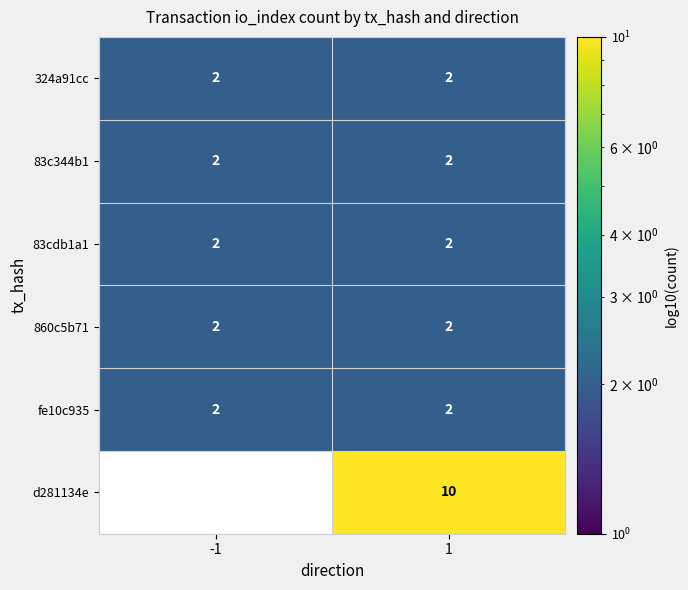

What is the minimum value shown in the chart?

2.0